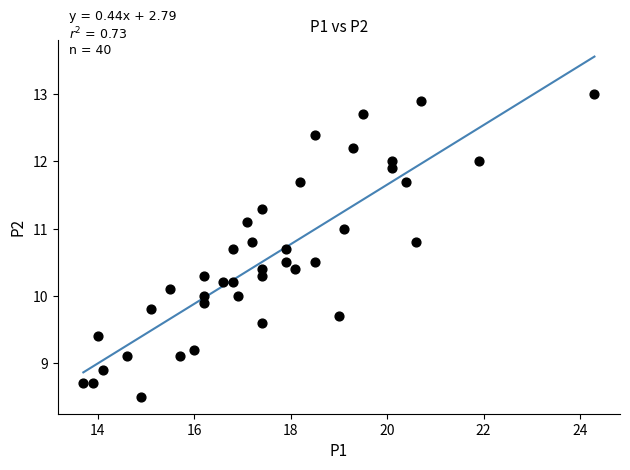

What is the range of Y values (max minus min)?

4.5